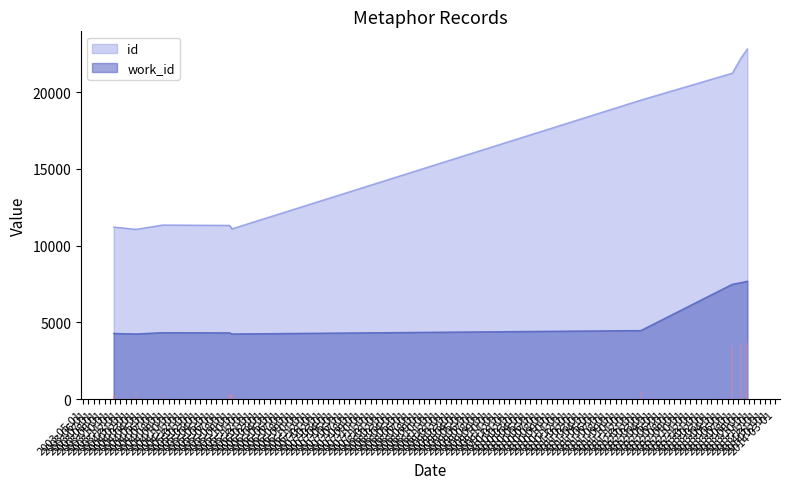

Which label corresponds to the smallest value in the chart?

2009-01-23